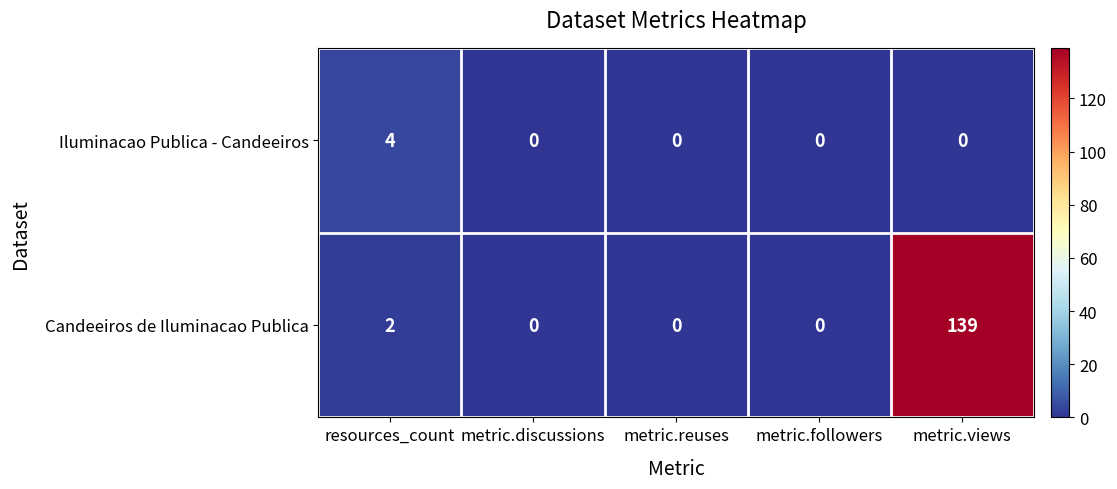

At which label does Candeeiros de Iluminacao Publica reach its peak?

metric.views